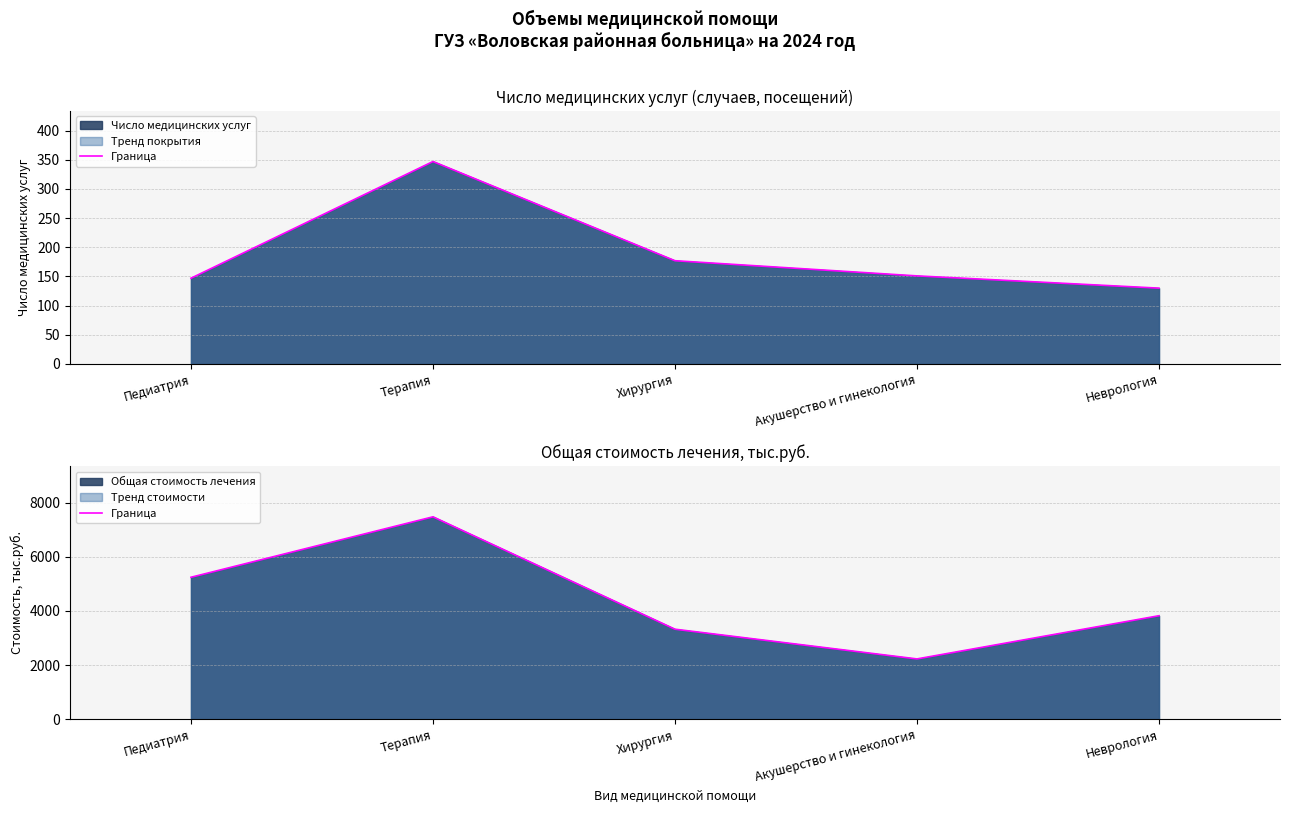

What is the greatest value displayed?

7474.9